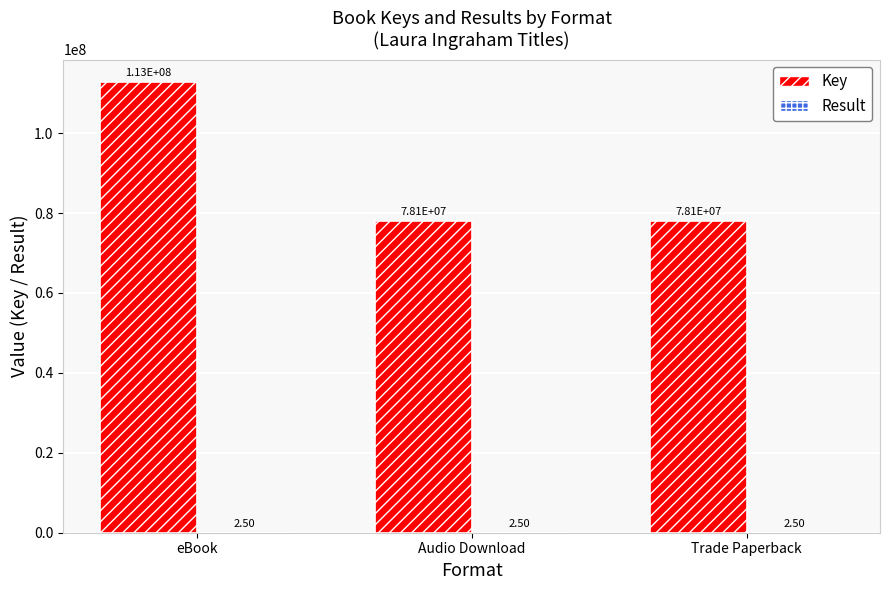

Is it true that Key equals 49204825.9 at Trade Paperback?

False